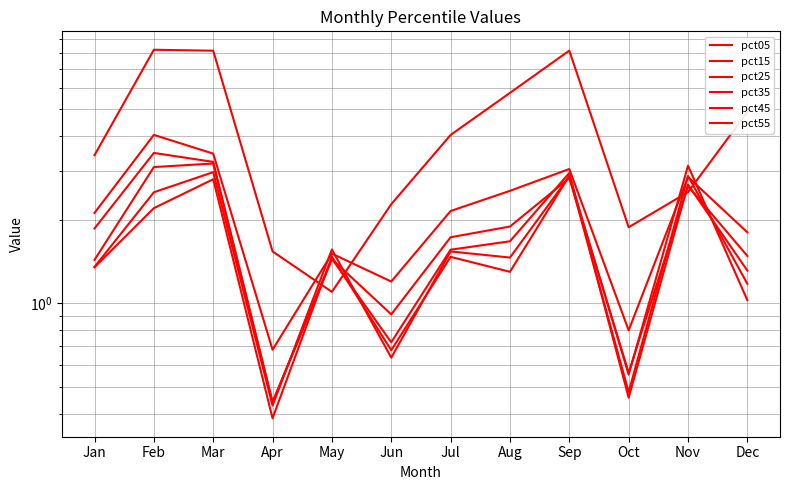

What is the lowest value of the pct15 series?

0.7